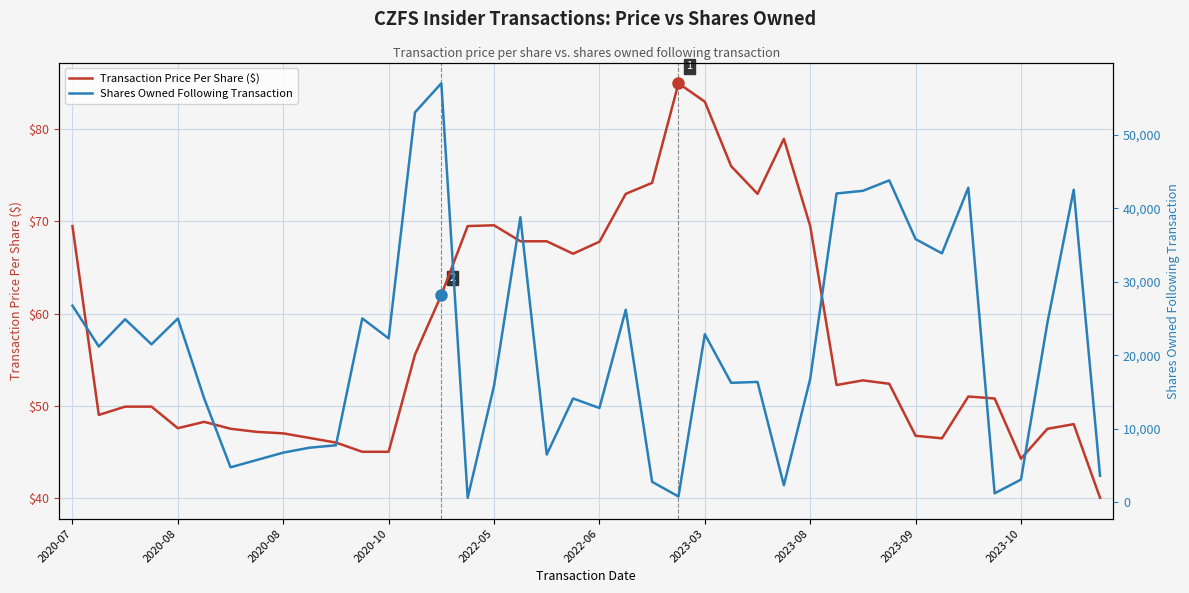

Reading left to right, list all the values displayed in this chart.

Transaction Price Per Share ($): 69.5	49.0	49.9	49.9	47.6	48.2	47.5	47.2	47.0	46.5	46.0	45.0	45.0	55.5	62.0	69.5	69.6	67.8	67.8	66.5	67.8	73.0	74.2	85.0	83.0	76.0	73.0	79.0	69.5	52.2	52.8	52.4	46.7	46.5	51.0	50.8	44.2	47.5	48.0	40.0
Shares Owned Following Transaction: 26761.0	21188.0	24903.0	21488.0	25003.0	14115.0	4733.0	5733.0	6733.0	7408.0	7733.0	25018.0	22292.0	53089.0	57050.0	575.0	15839.0	38806.0	6476.0	14113.0	12814.0	26201.0	2759.0	757.0	22863.0	16242.0	16367.0	2294.0	16796.0	42041.0	42400.0	43821.0	35821.0	33881.0	42821.0	1190.0	3068.0	24385.0	42543.0	3586.0